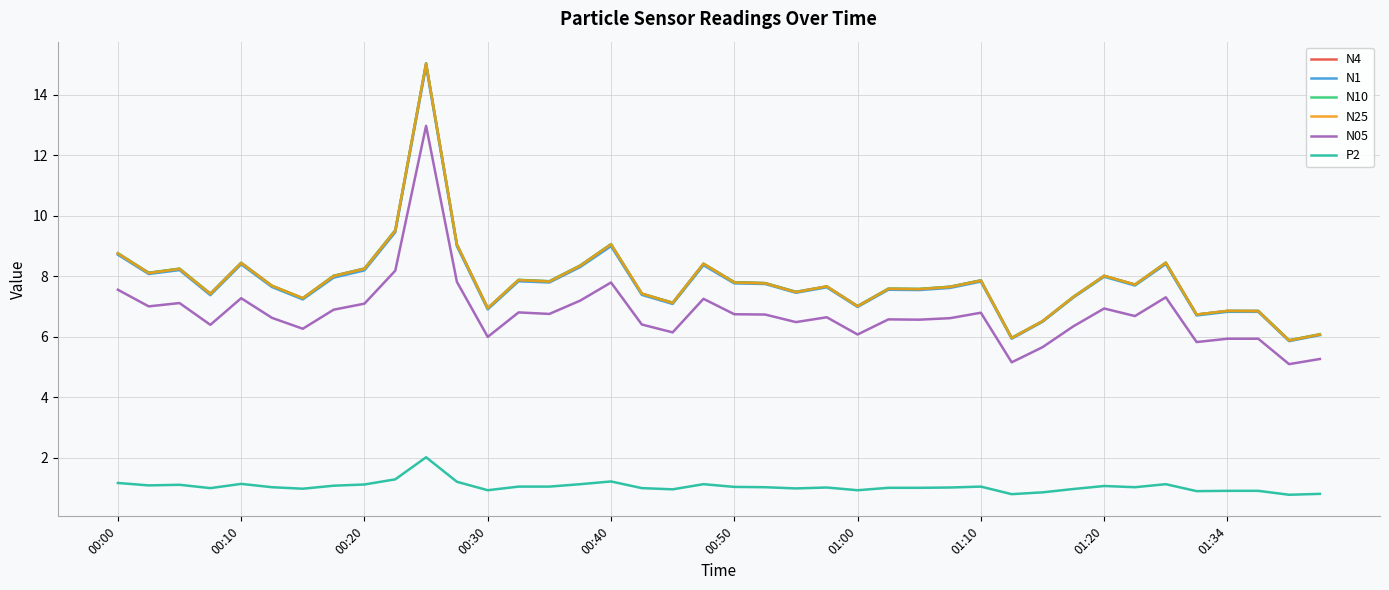

True or false: N4 and P2 intersect in this chart.

False